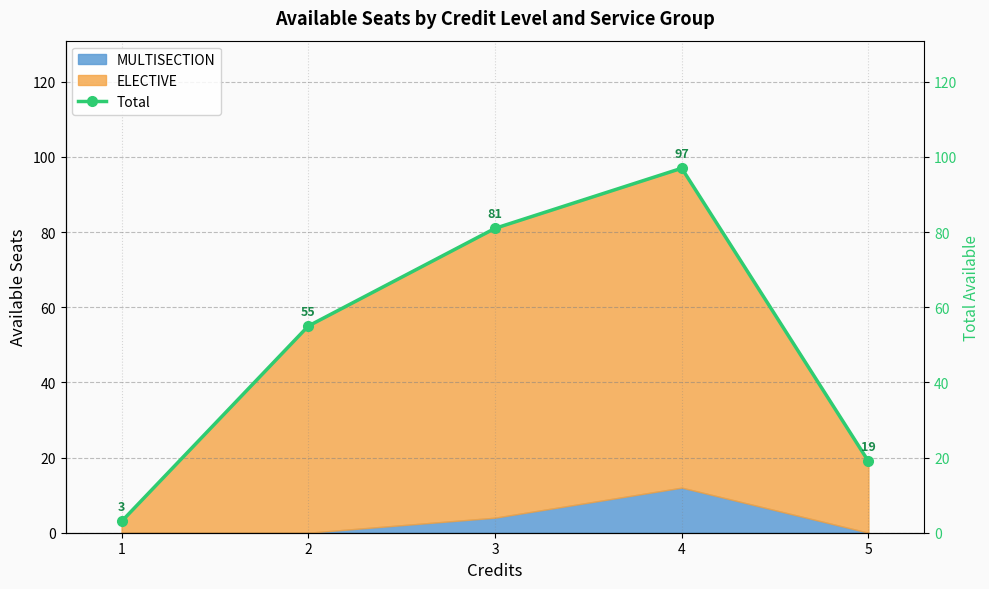

True or false: the data has more than 0 interior local peaks.

True